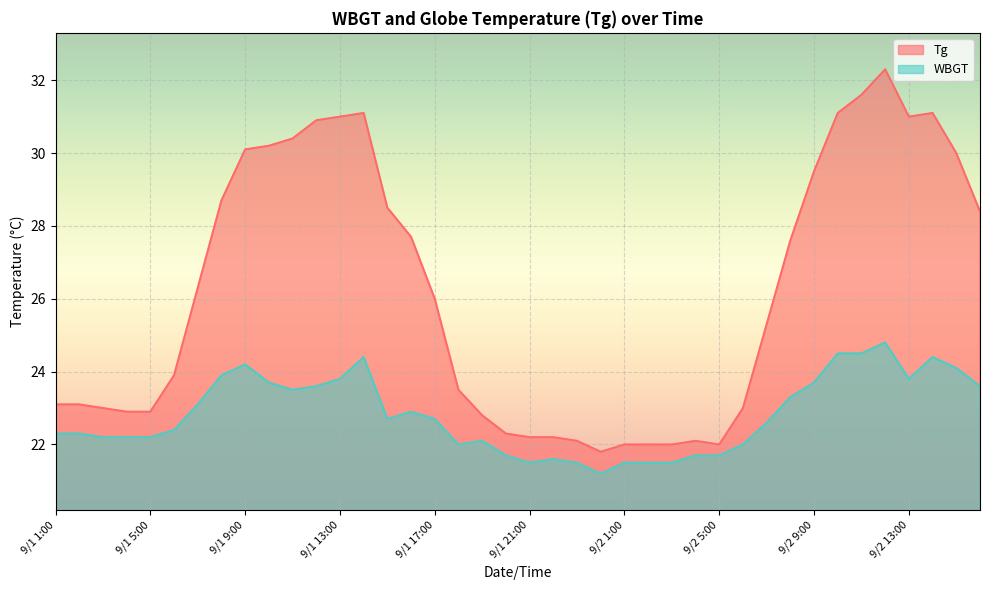

Count the number of data series in this chart.

2